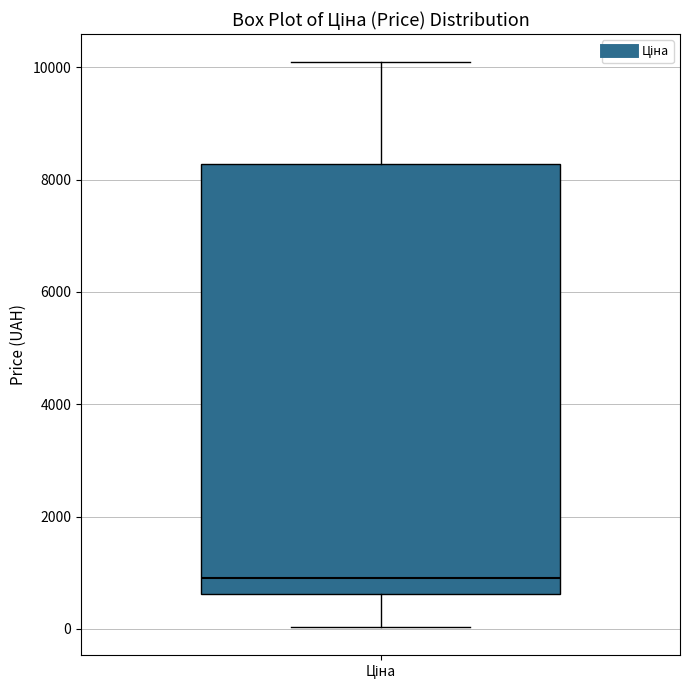

Where does the lower whisker of the box for Ціна end on the y-axis? The values are not printed on the chart, so give them approximately, as read against the axis.

0